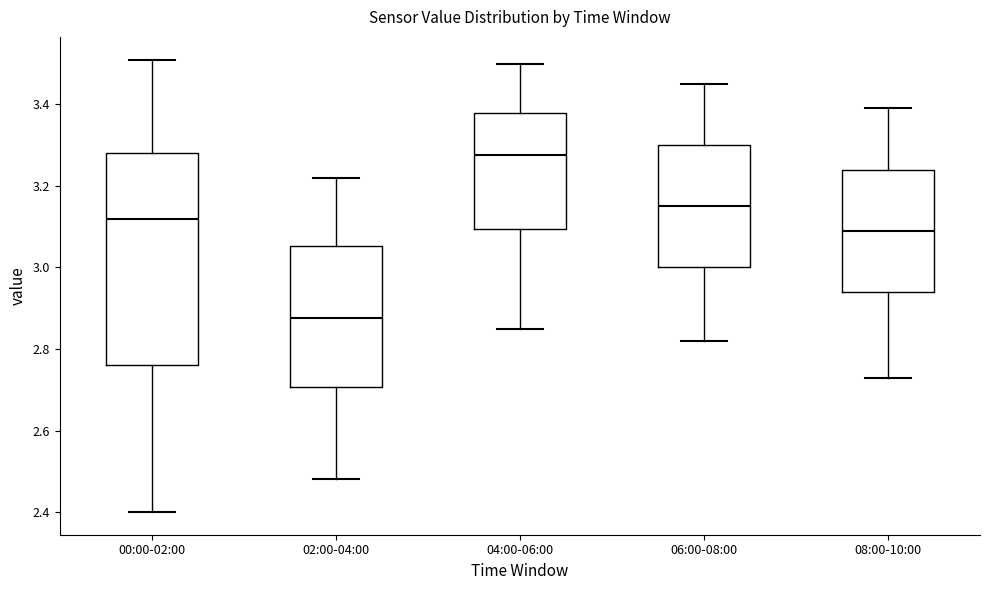

Reading left to right, read every box against the y-axis: the position of its median line, the range the box covers, and the ends of its whiskers. The values are not printed on the chart, so give them approximately, as read against the axis.

00:00-02:00: median 3.12, box 2.76 to 3.28, whiskers 2.40 to 3.52
02:00-04:00: median 2.88, box 2.70 to 3.06, whiskers 2.48 to 3.22
04:00-06:00: median 3.28, box 3.10 to 3.38, whiskers 2.86 to 3.50
06:00-08:00: median 3.16, box 3.00 to 3.30, whiskers 2.82 to 3.46
08:00-10:00: median 3.10, box 2.94 to 3.24, whiskers 2.74 to 3.40